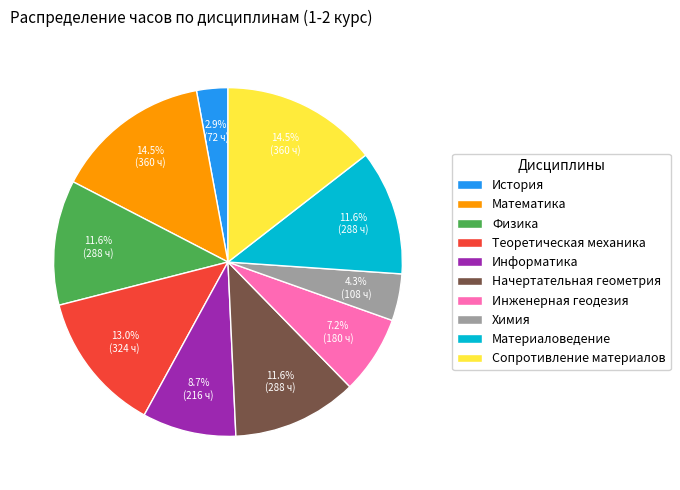

To the nearest percent, what portion does Информатика represent?

9%